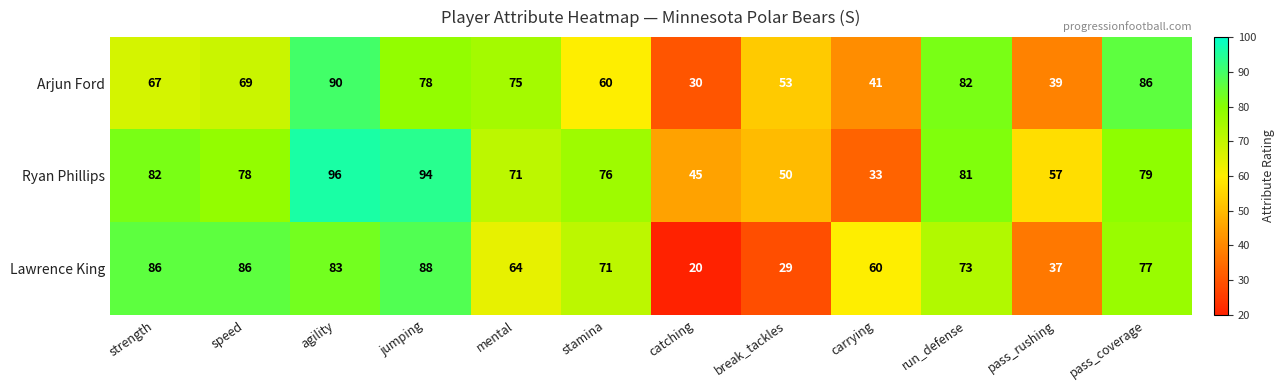

Which series changed the most between agility and catching?

Lawrence King